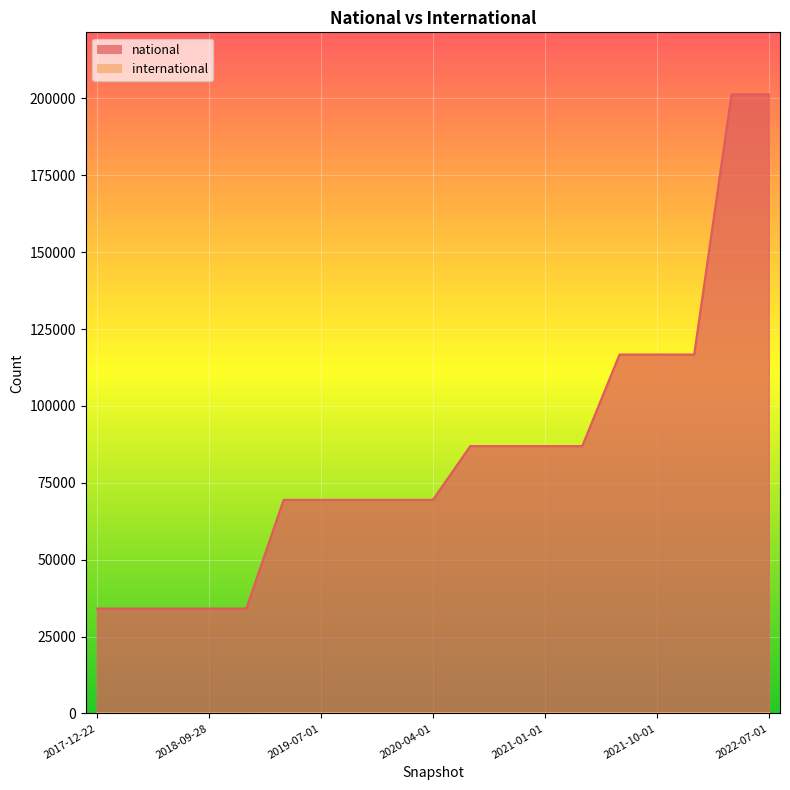

The value of national at 2020-07-01 is 32704. True or false?

False